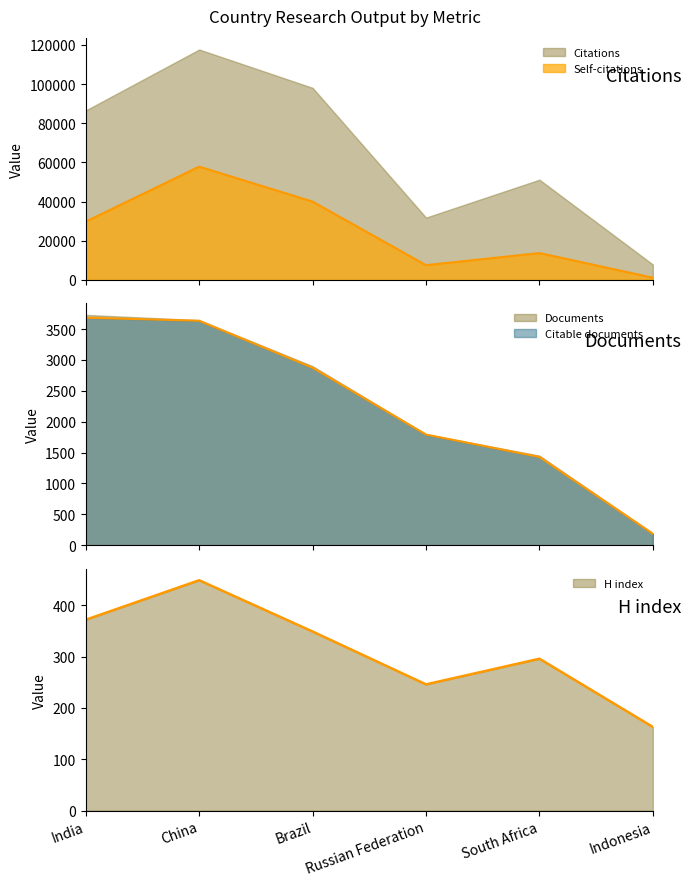

Which category has the highest value in the H index series?

China